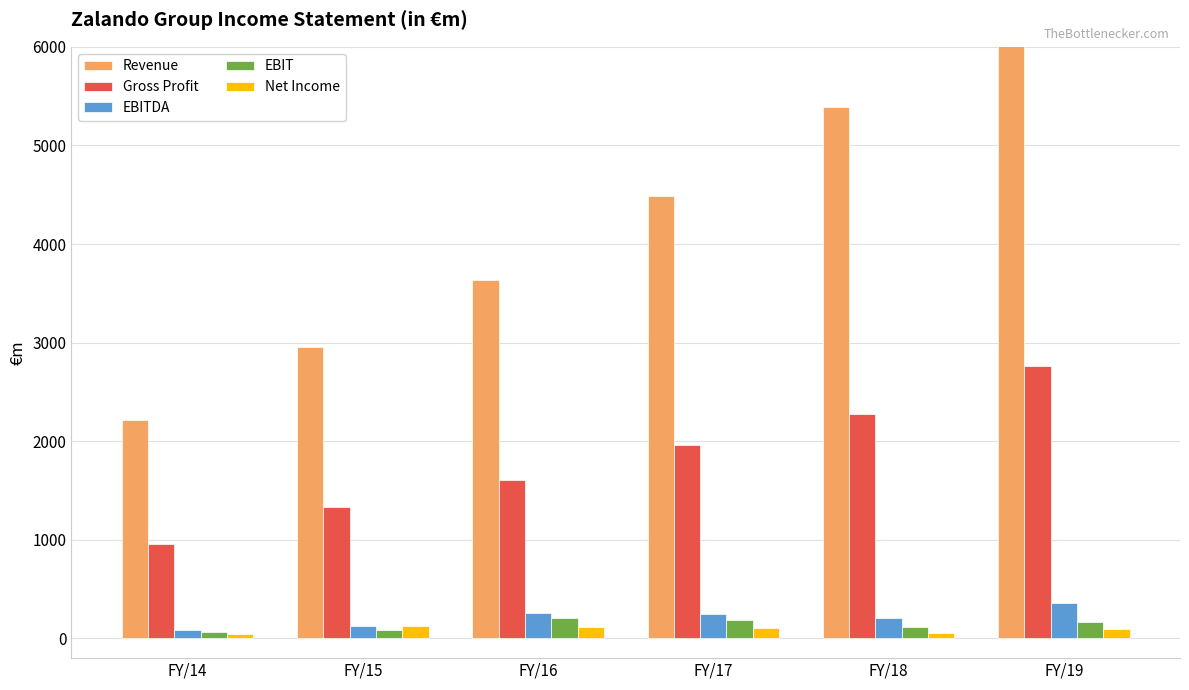

Between FY/16 and FY/17, which series saw the biggest shift?

Revenue